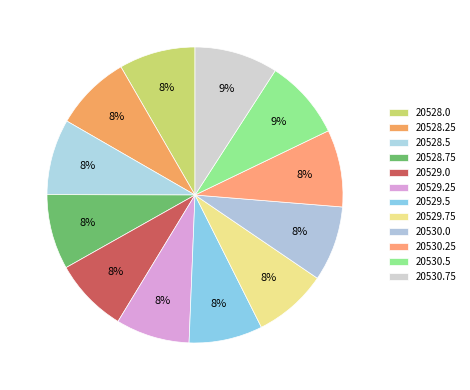

Which category has the smallest portion of the pie?

20529.5